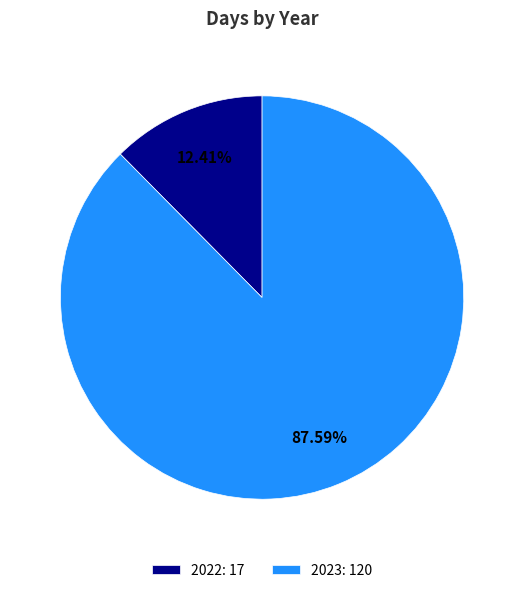

How many segments does this pie chart have?

2